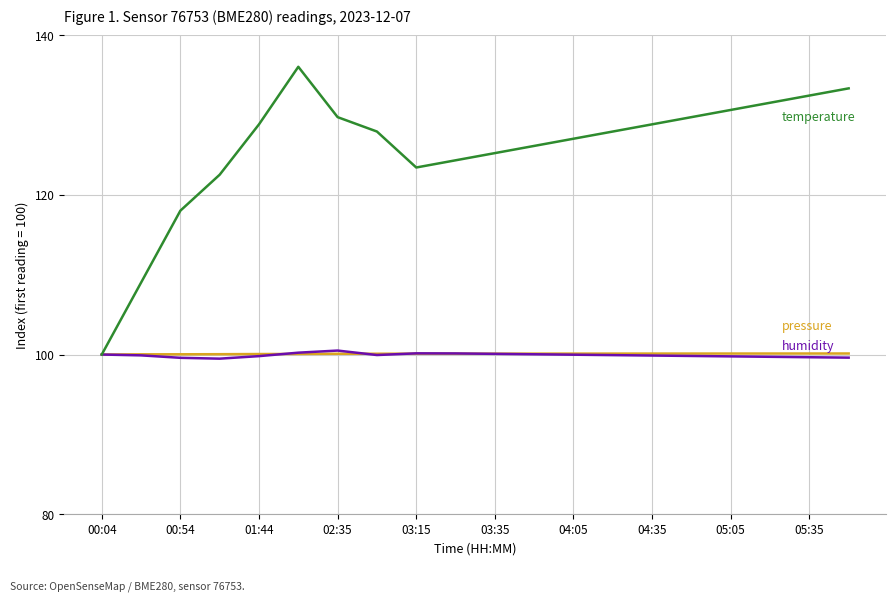

What is the maximum value shown in the chart?

136.0